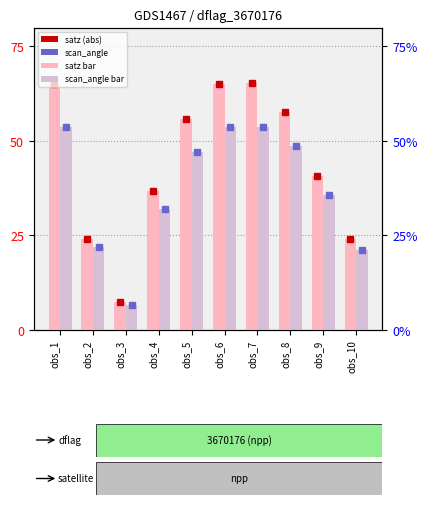

The satz_bin_mdn series shows 72.5 at obs_5. True or false?

False